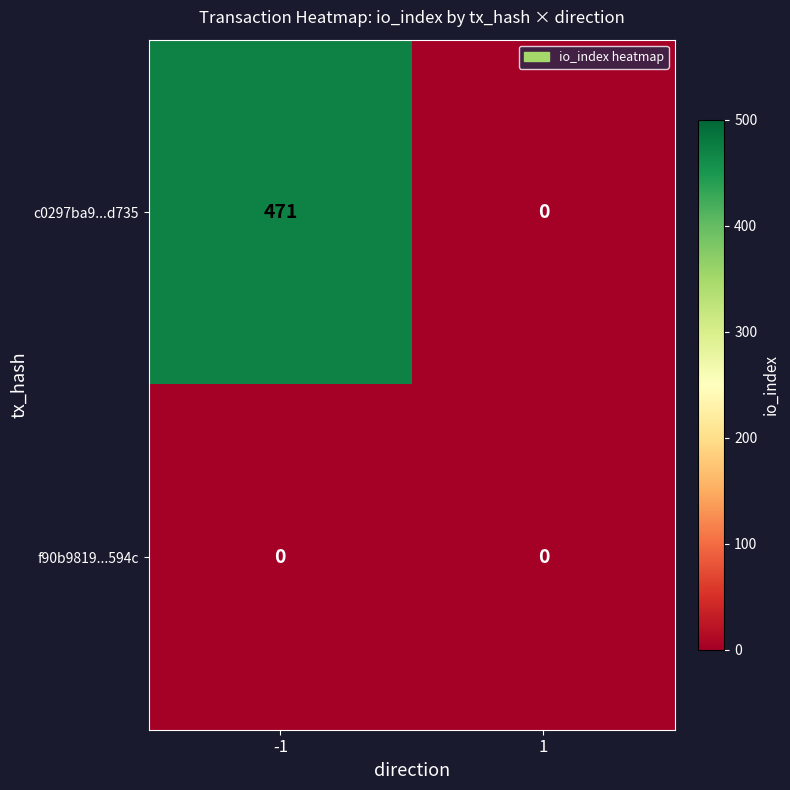

Which series has the largest range (max minus min)?

c0297ba9...d735